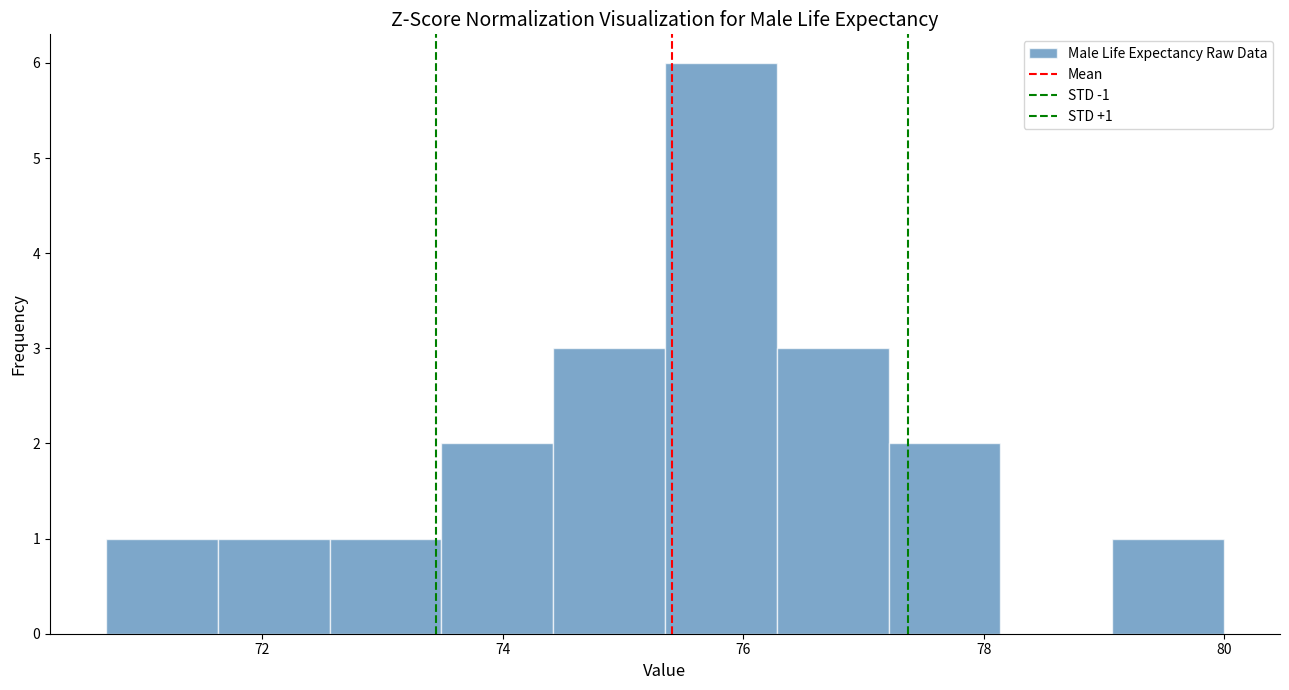

Which range on the x-axis has the tallest bar?

75.4 to 76.2